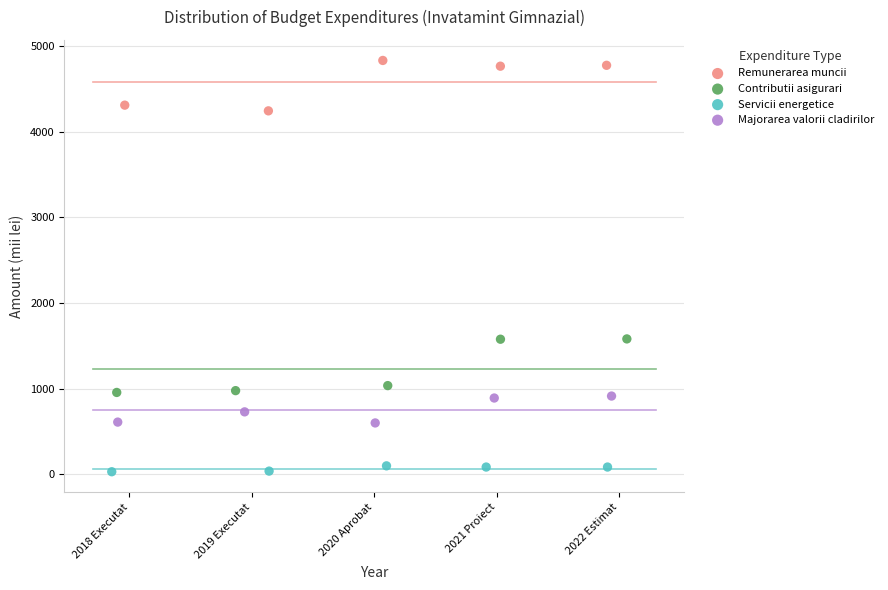

Which series has the widest spread of Y values?

Contributii asigurari